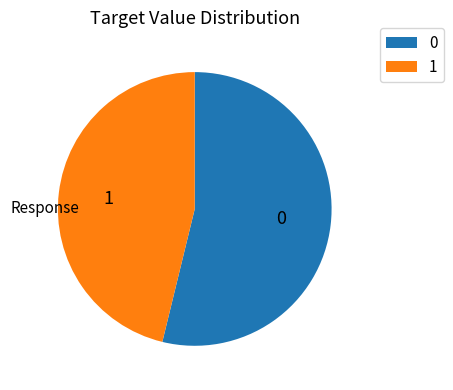

Rank the categories by value from highest to lowest.

0, 1